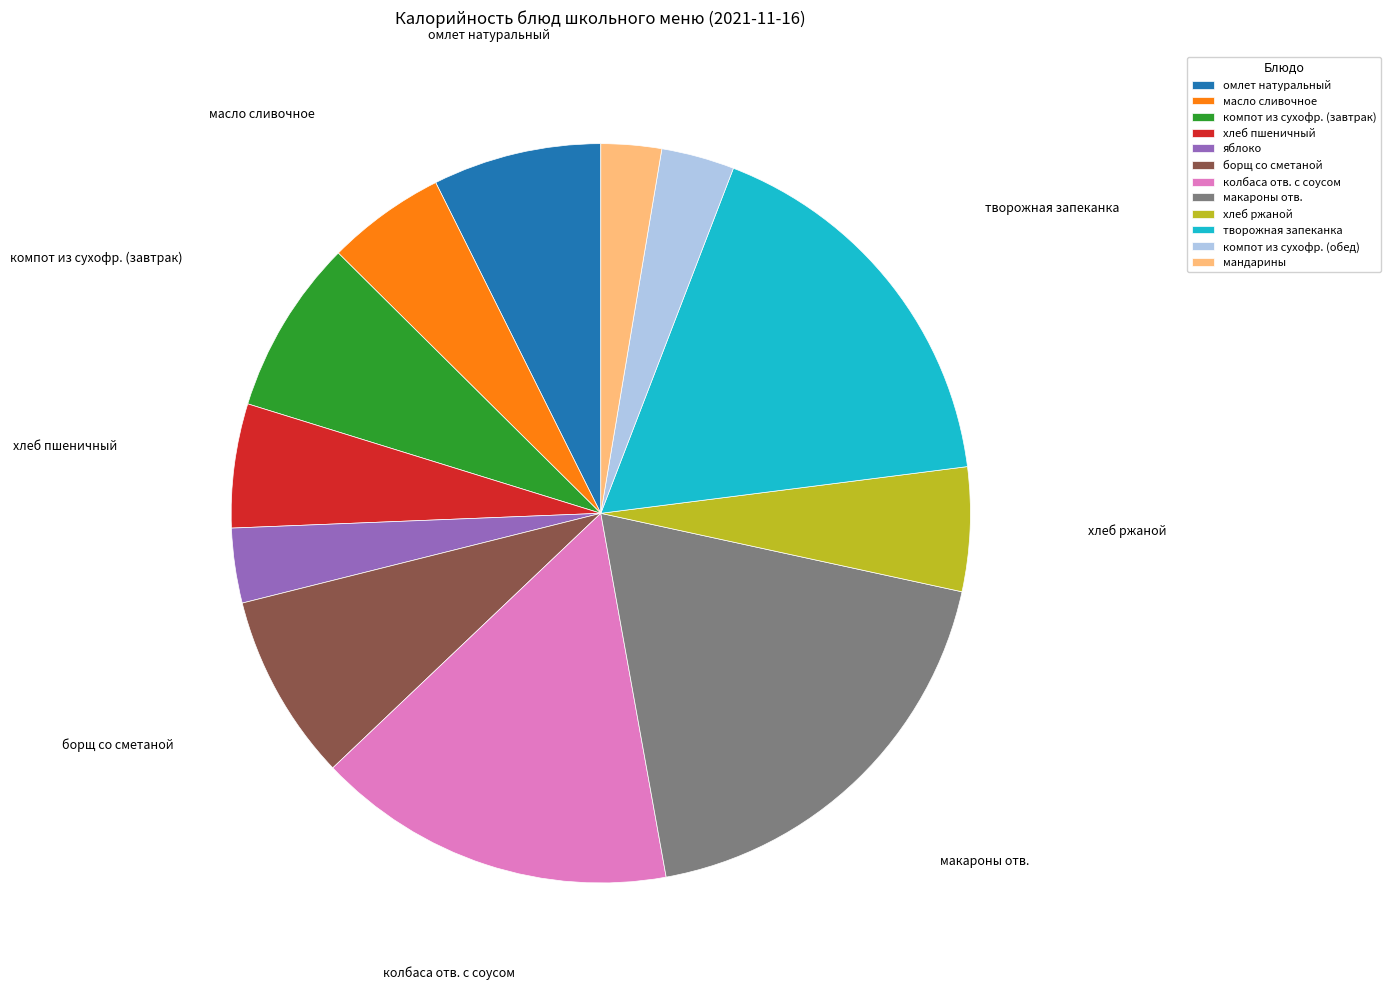

Combined, do яблоко and омлет натуральный account for over 50%?

No